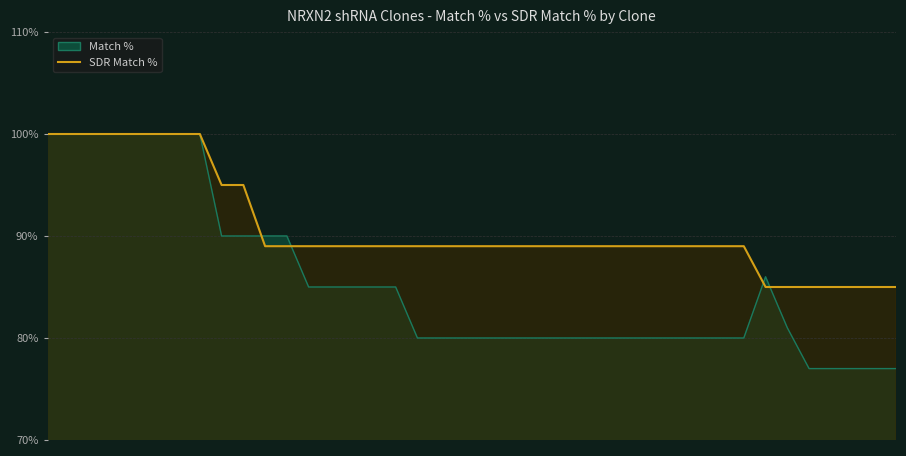

At which category does the chart reach its minimum across all series?

TRCN0000056892